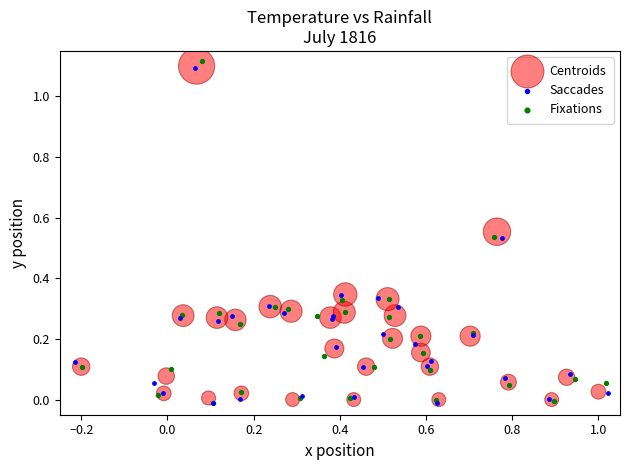

Which series has the widest spread of Y values?

Fixations